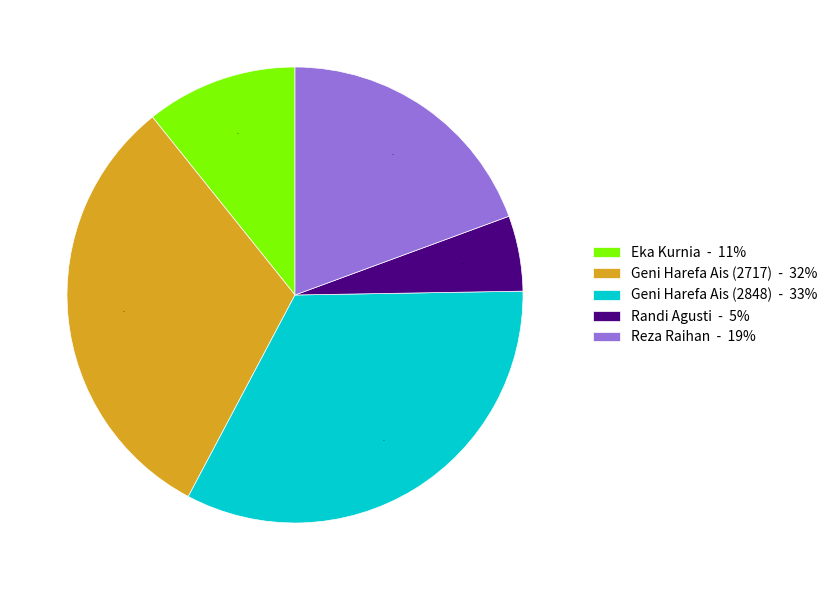

To the nearest percent, what percentage of the pie is Geni Harefa Ais (2717)?

32%